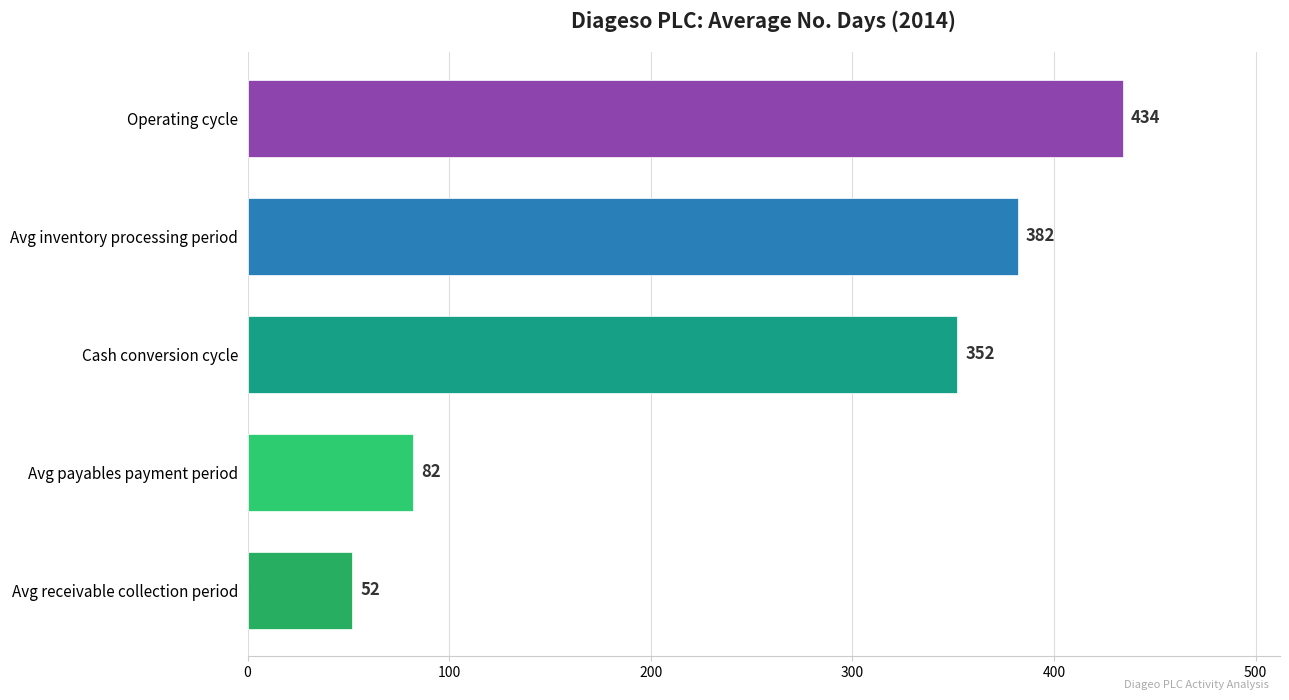

Rank the categories by value from highest to lowest.

Operating cycle, Avg inventory processing period, Cash conversion cycle, Avg payables payment period, Avg receivable collection period